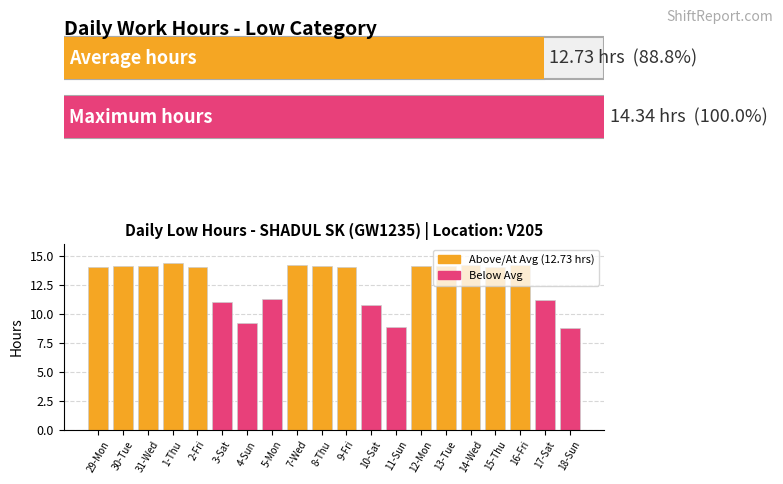

What is the value of the 9th bar from the left?

14.2